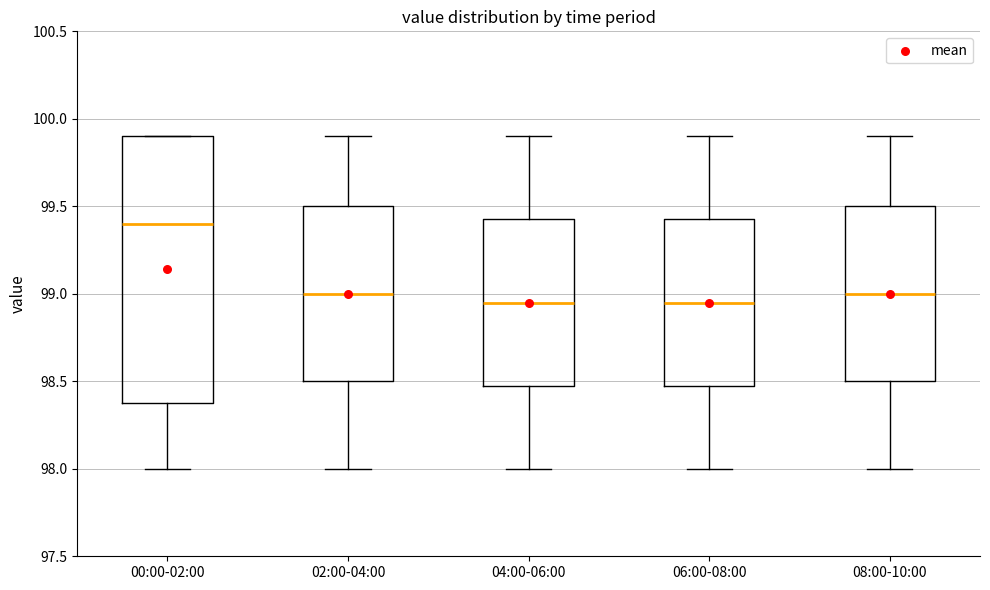

Reading left to right, read every box against the y-axis: the position of its median line, the range the box covers, and the ends of its whiskers. The values are not printed on the chart, so give them approximately, as read against the axis.

00:00-02:00: median 99.40, box 98.40 to 99.90, whiskers 98.00 to 99.90
02:00-04:00: median 99.00, box 98.50 to 99.50, whiskers 98.00 to 99.90
04:00-06:00: median 98.95, box 98.50 to 99.45, whiskers 98.00 to 99.90
06:00-08:00: median 98.95, box 98.50 to 99.45, whiskers 98.00 to 99.90
08:00-10:00: median 99.00, box 98.50 to 99.50, whiskers 98.00 to 99.90